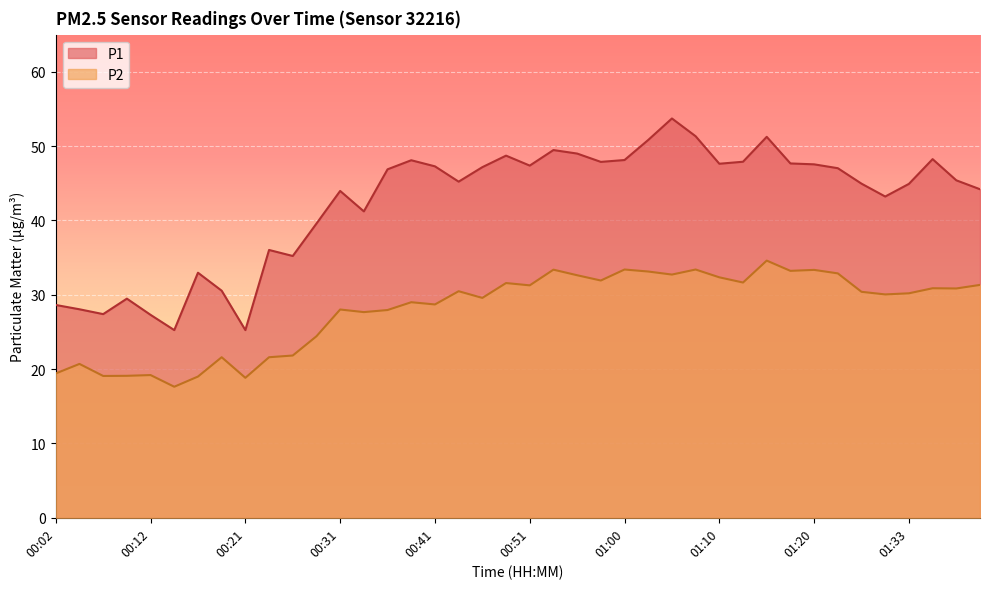

How many lines are shown in the chart?

2